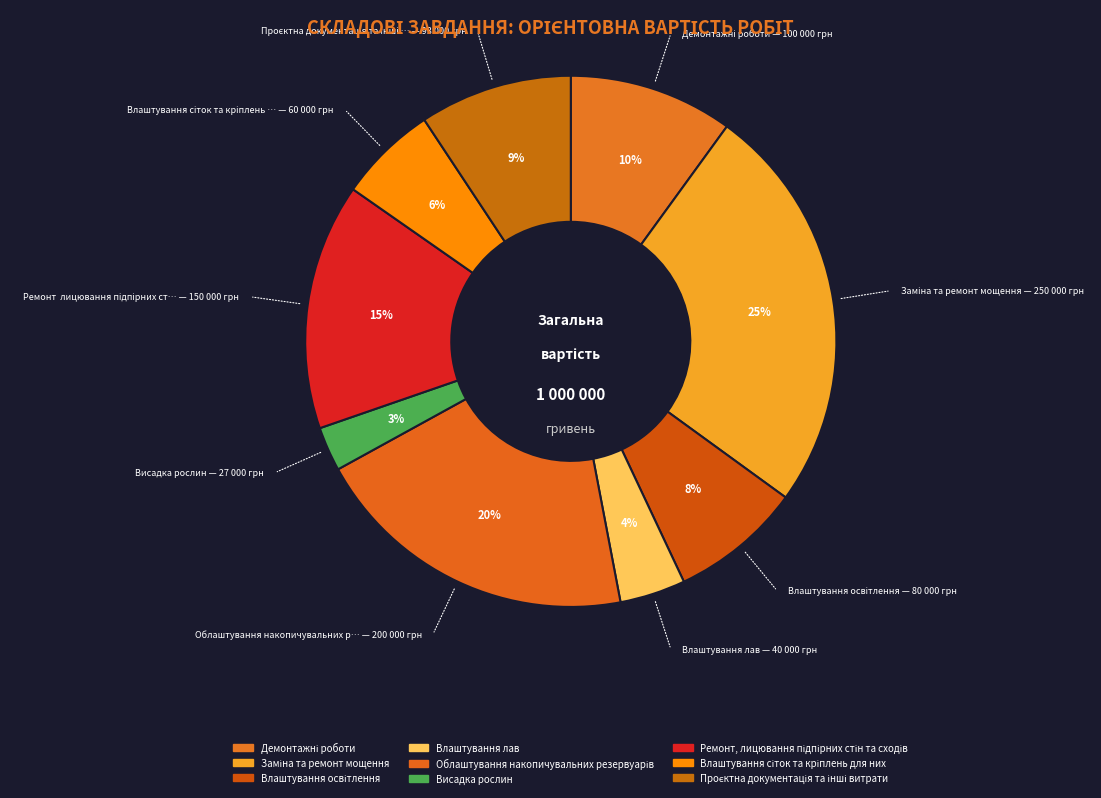

To the nearest percent, what percentage of the pie is Проєктна документація та інші витрати?

9%